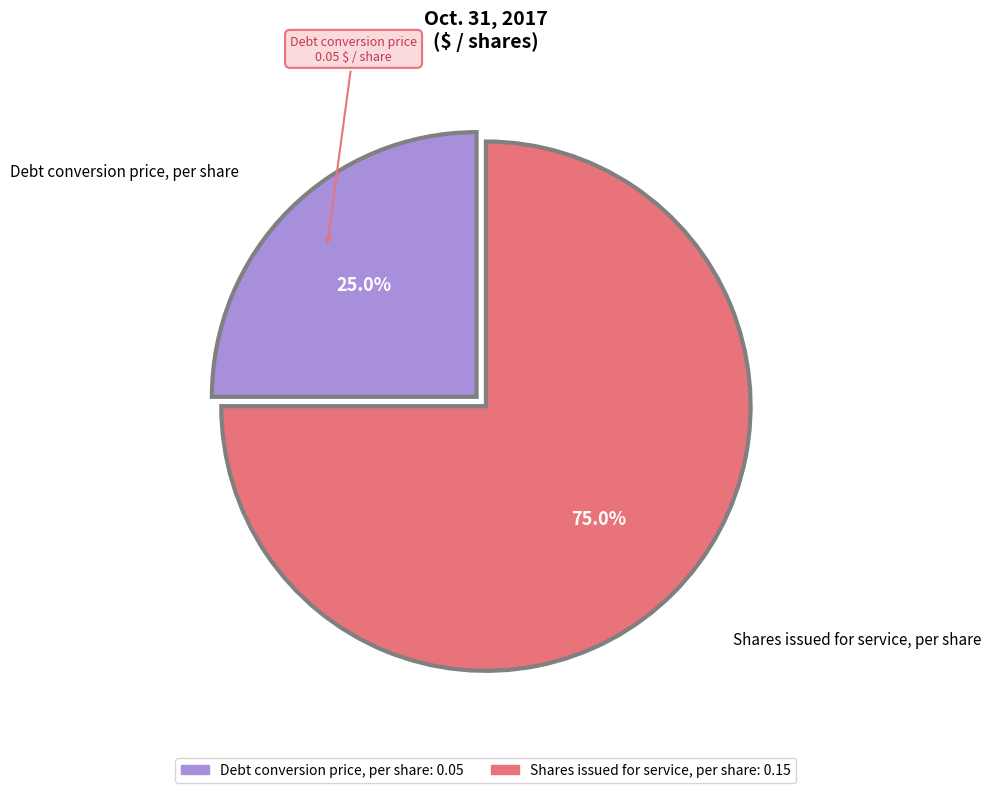

What is the smallest slice in the pie chart?

Debt conversion price, per share